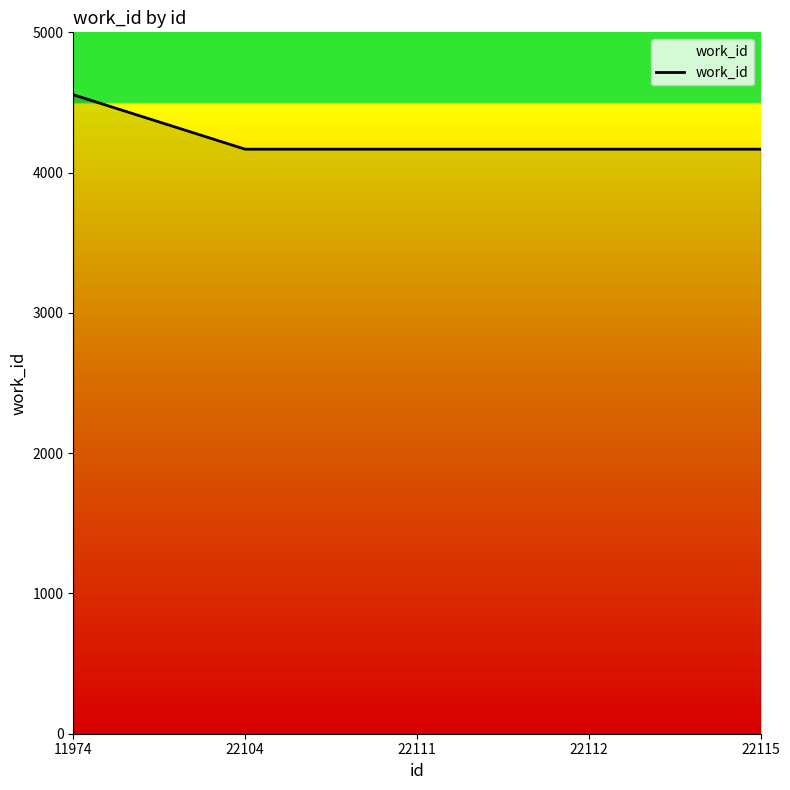

True or false: the data shows 4167 at 22104.

True